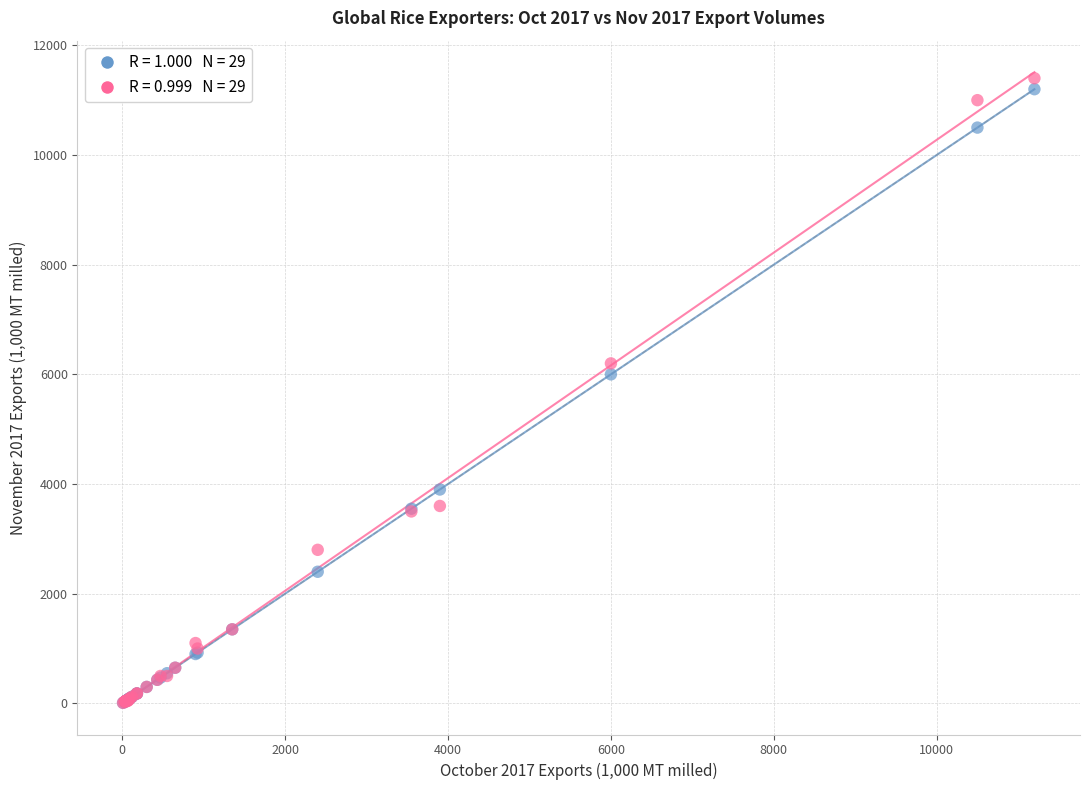

Across all series, what Y value is closest to 5705?

6000